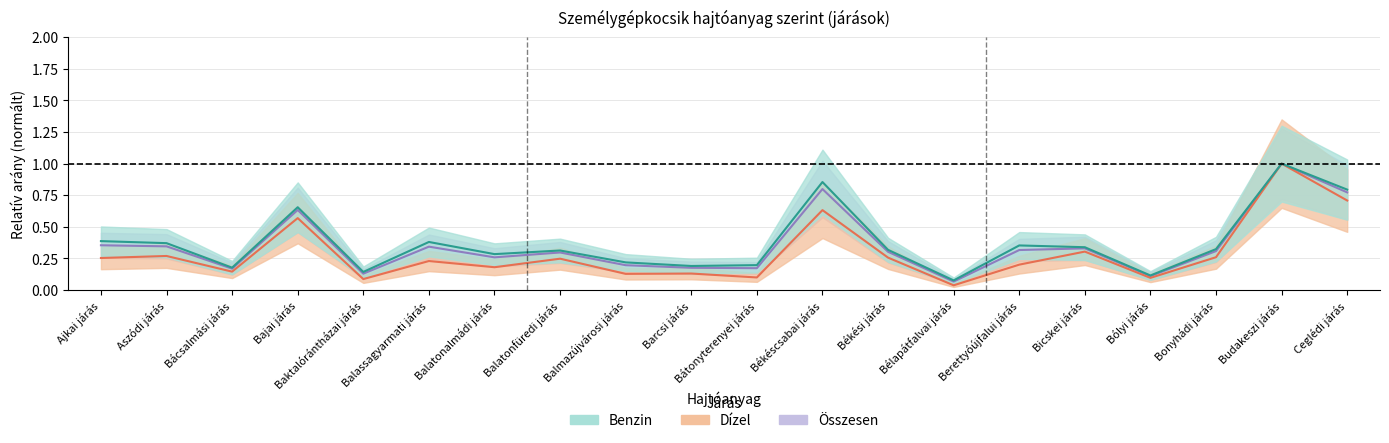

What is the highest value of the Összesen series?

1.0